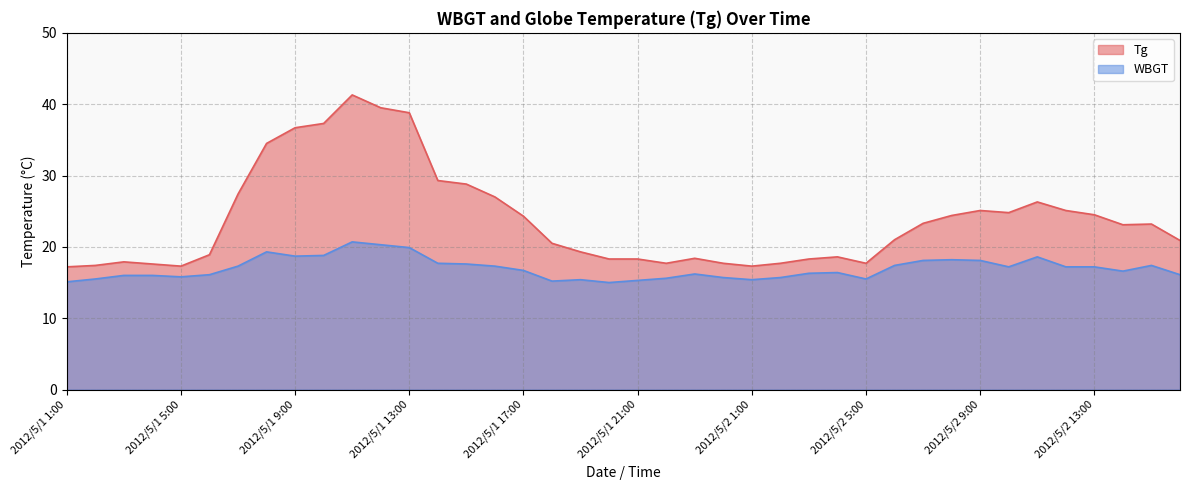

Which category has the lowest value in the WBGT series?

2012/5/1 20:00